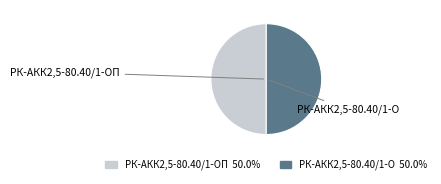

Is the sum of РК-АКК2,5-80.40/1-ОП and РК-АКК2,5-80.40/1-О greater than half?

Yes